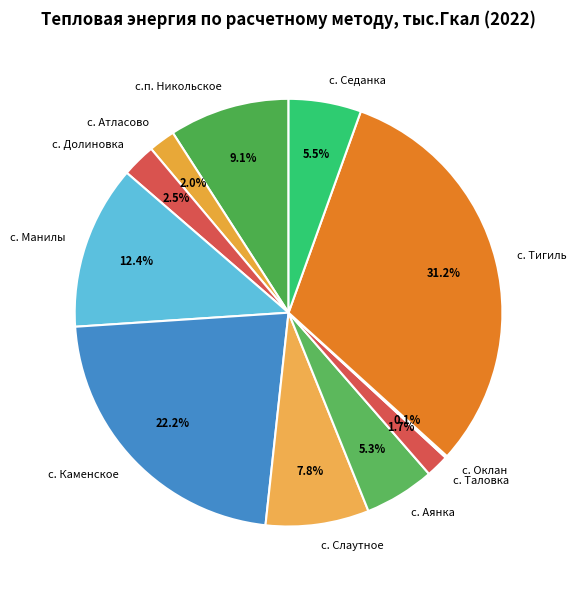

Approximately how many times larger is the value at с.п. Никольское compared to с. Долиновка?

3.6